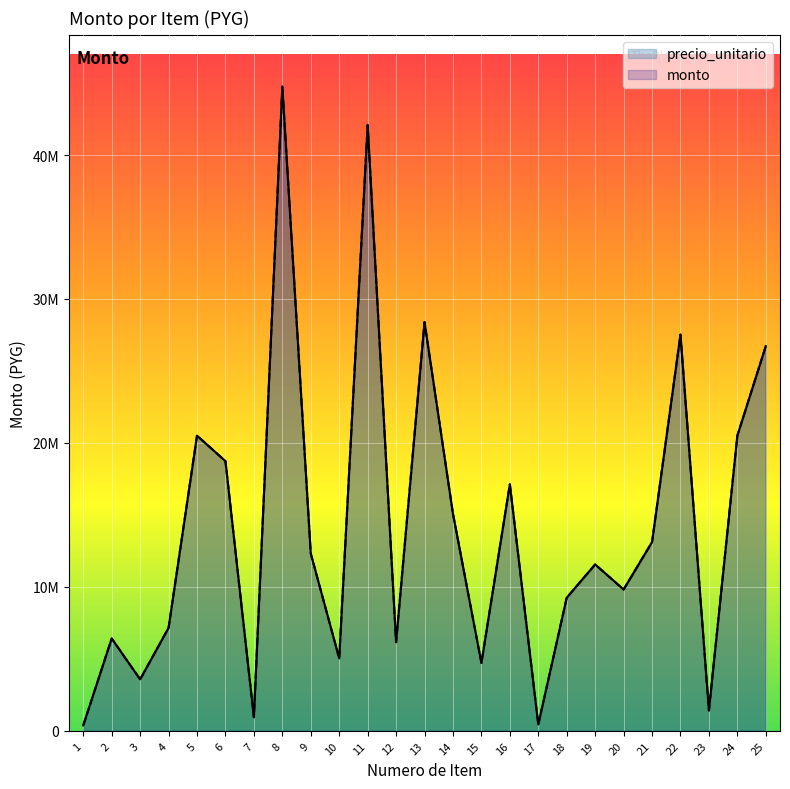

What is the sum of all precio_unitario values?

353759921